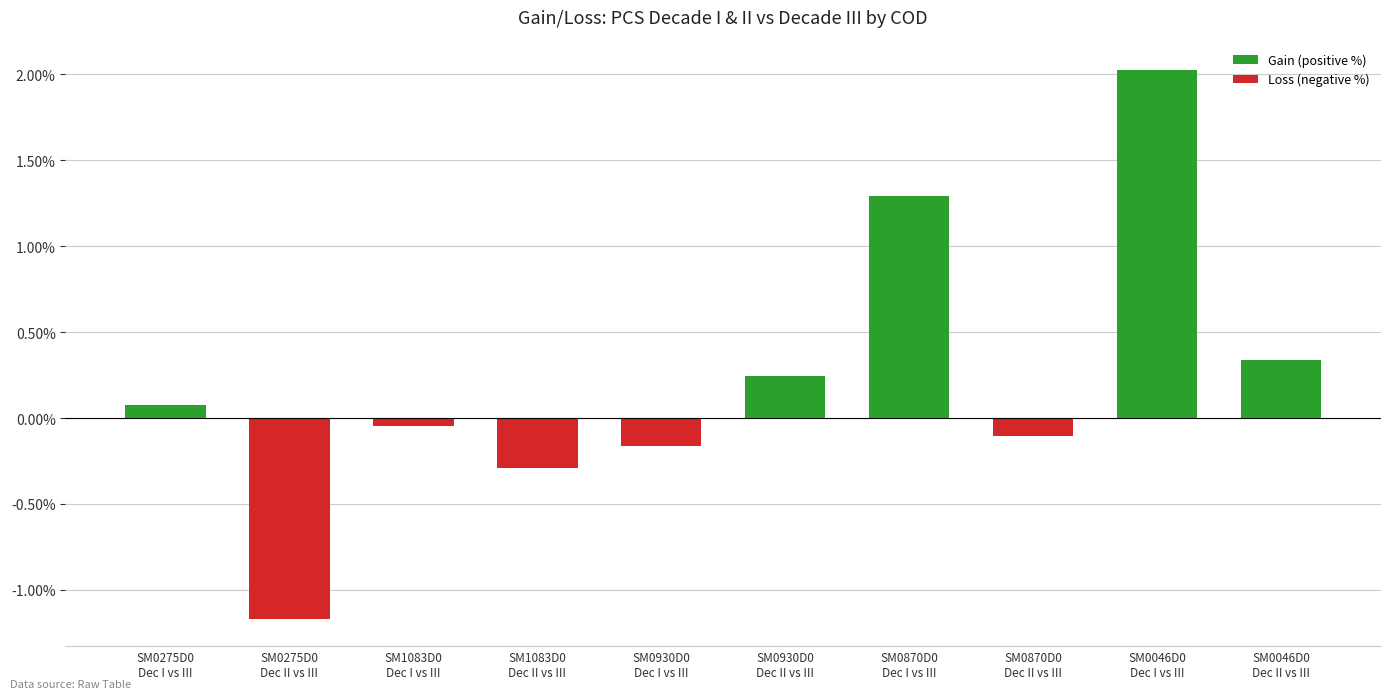

What is the change in value from SM0275D0
Dec I vs III to SM1083D0
Dec II vs III?

-0.4